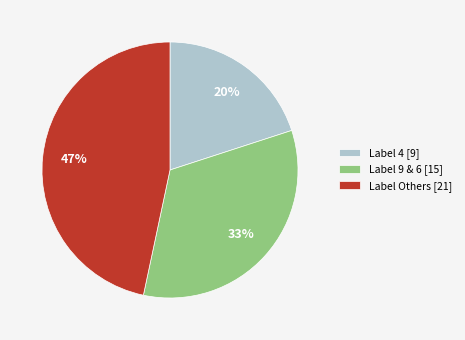

Does any single category account for the majority?

No